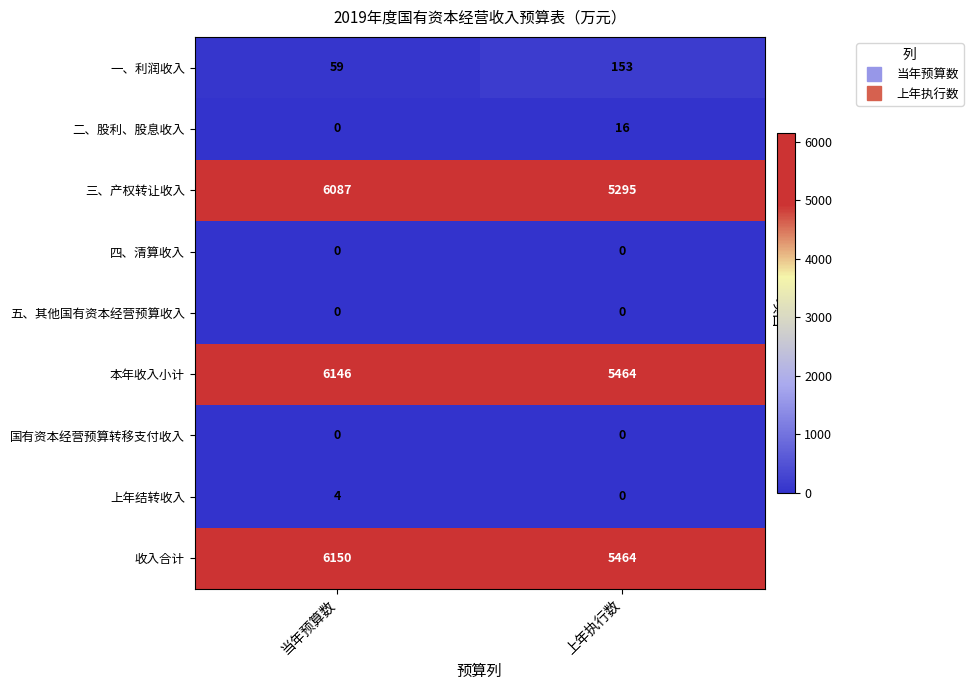

Which category has the highest value in the 上年结转收入 series?

当年预算数